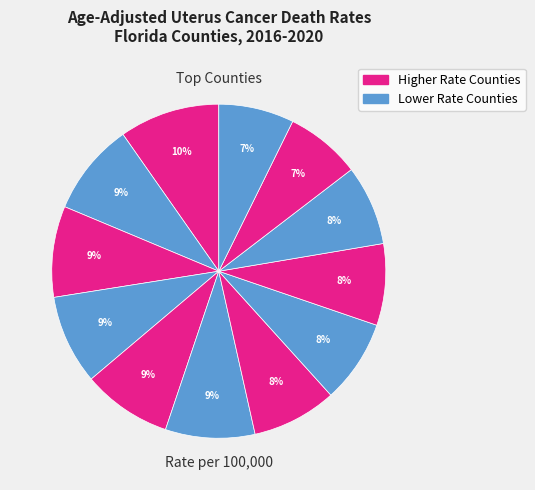

Count the number of slices in the pie.

12